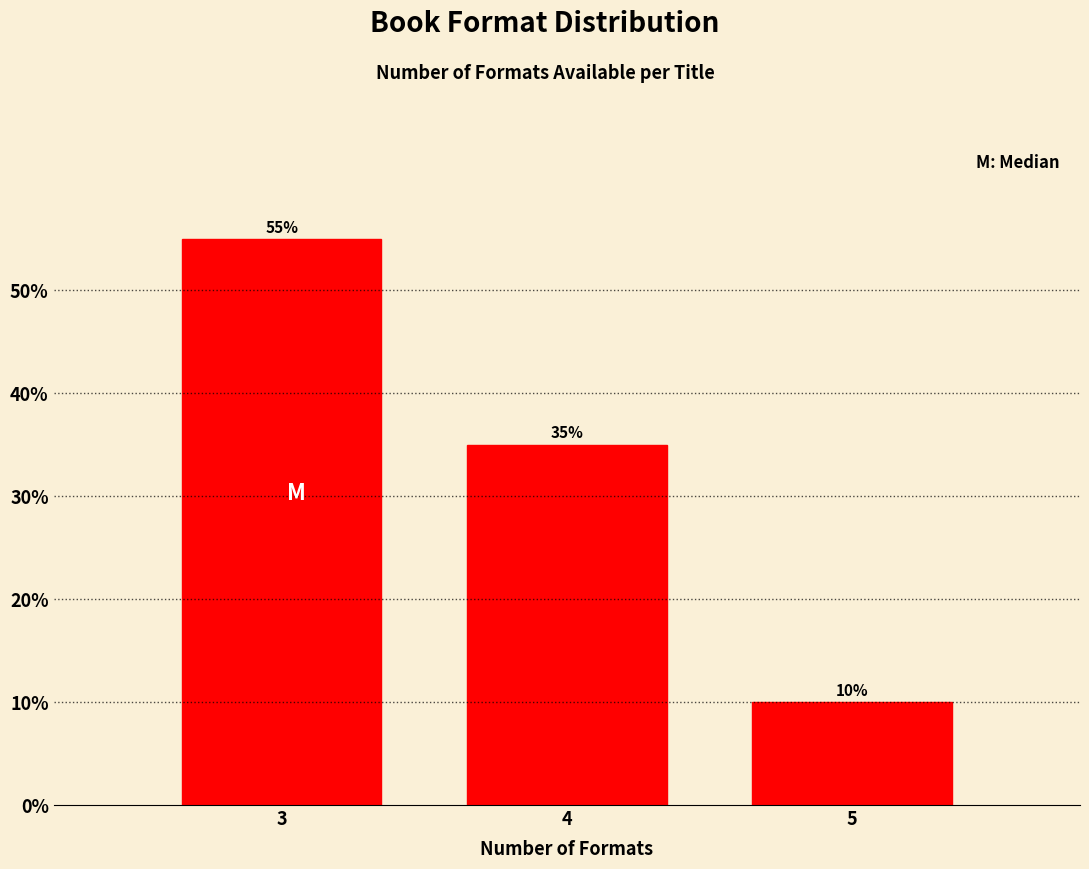

Reading left to right, what are all the values shown in this chart?

3=55.0	4=35.0	5=10.0